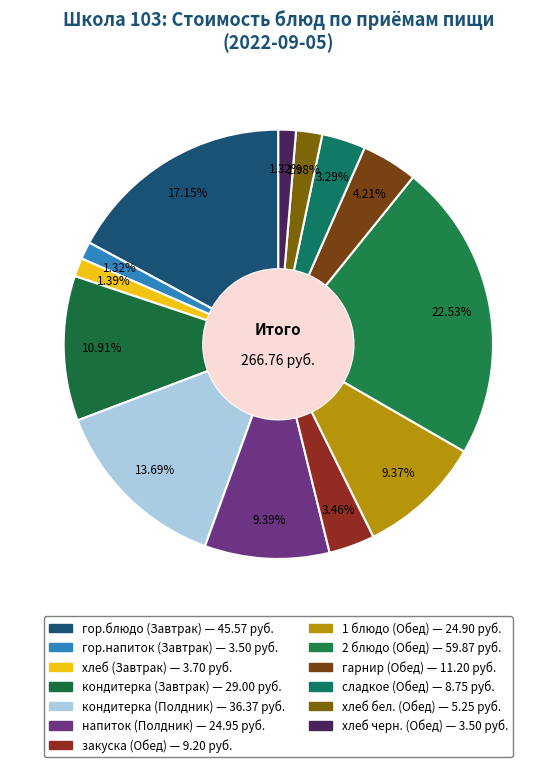

How many slices are in this pie chart?

13